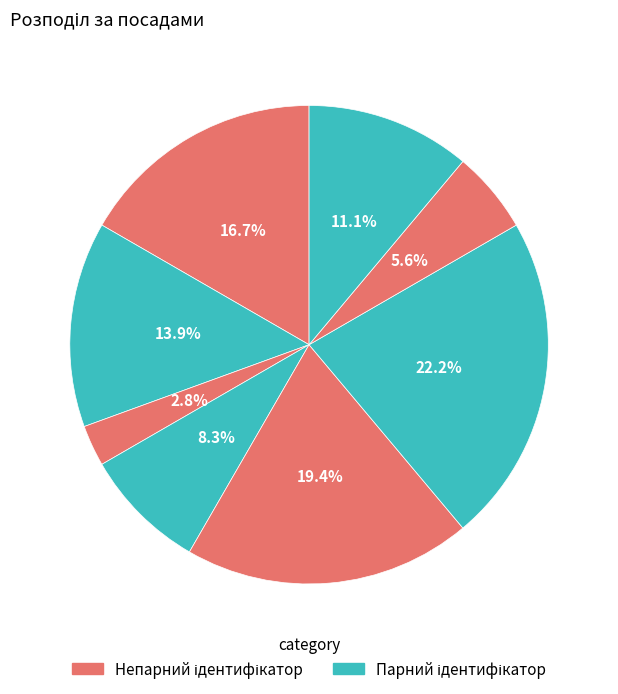

How many segments does this pie chart have?

8